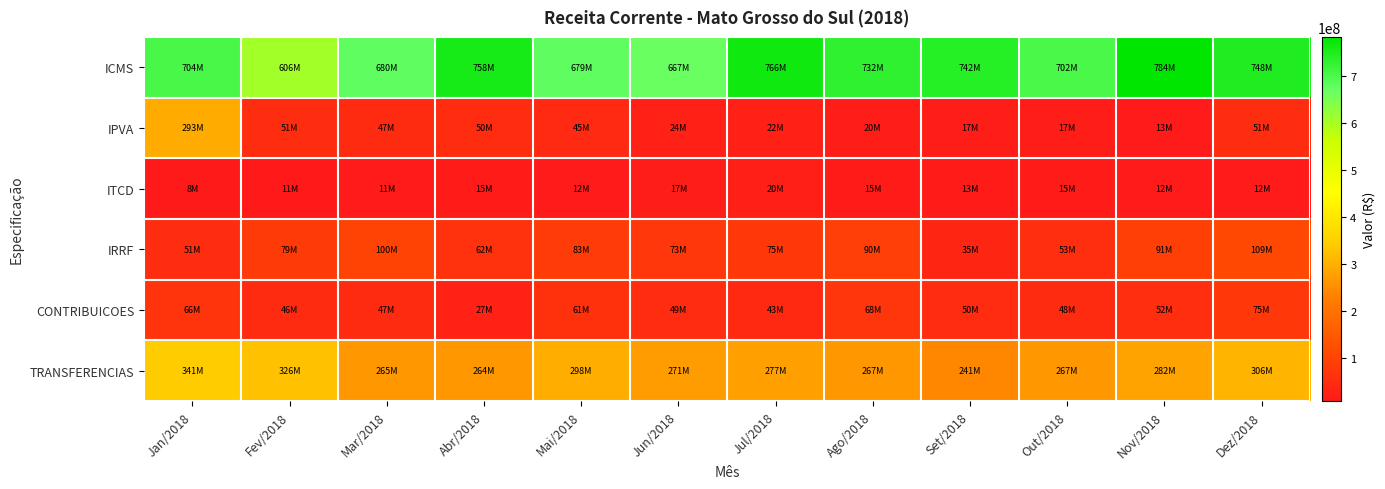

Reading left to right, what are all the values shown in this chart?

ICMS: Jan/2018=704122077.6	Fev/2018=606103619.5	Mar/2018=680155031.3	Abr/2018=757614960.4	Mai/2018=678546923.4	Jun/2018=667151333.4	Jul/2018=766460009.8	Ago/2018=732111156.8	Set/2018=741914502.8	Out/2018=702413552.6	Nov/2018=783780752.2	Dez/2018=748341567.1
IPVA: Jan/2018=293425446.3	Fev/2018=50633670.6	Mar/2018=46921086.5	Abr/2018=50235955.1	Mai/2018=45338052.4	Jun/2018=23886797.2	Jul/2018=22086959.1	Ago/2018=20261895.2	Set/2018=17082096.6	Out/2018=17254558.9	Nov/2018=12542079.0	Dez/2018=50958935.8
ITCD: Jan/2018=8175125.4	Fev/2018=11005185.5	Mar/2018=11262933.0	Abr/2018=14910830.1	Mai/2018=12126651.2	Jun/2018=16700806.5	Jul/2018=20334958.8	Ago/2018=15332786.7	Set/2018=13399800.7	Out/2018=14542728.9	Nov/2018=12331779.3	Dez/2018=12122498.5
IRRF: Jan/2018=51261765.7	Fev/2018=79113588.6	Mar/2018=100137884.0	Abr/2018=62093107.6	Mai/2018=82709266.4	Jun/2018=72924906.7	Jul/2018=75051985.4	Ago/2018=89780954.5	Set/2018=34976603.4	Out/2018=53486251.4	Nov/2018=91280360.1	Dez/2018=109229300.0
CONTRIBUICOES: Jan/2018=65982411.8	Fev/2018=46134859.1	Mar/2018=47044834.5	Abr/2018=26747912.9	Mai/2018=60733453.1	Jun/2018=49024266.0	Jul/2018=42702696.5	Ago/2018=68152460.0	Set/2018=50102838.8	Out/2018=47503966.1	Nov/2018=52182181.8	Dez/2018=74699318.8
TRANSFERENCIAS: Jan/2018=341208217.7	Fev/2018=325786196.5	Mar/2018=264525106.8	Abr/2018=264433253.8	Mai/2018=297619142.1	Jun/2018=271361610.1	Jul/2018=276795006.3	Ago/2018=266935092.4	Set/2018=241253957.1	Out/2018=267197272.6	Nov/2018=282150663.4	Dez/2018=306343879.2